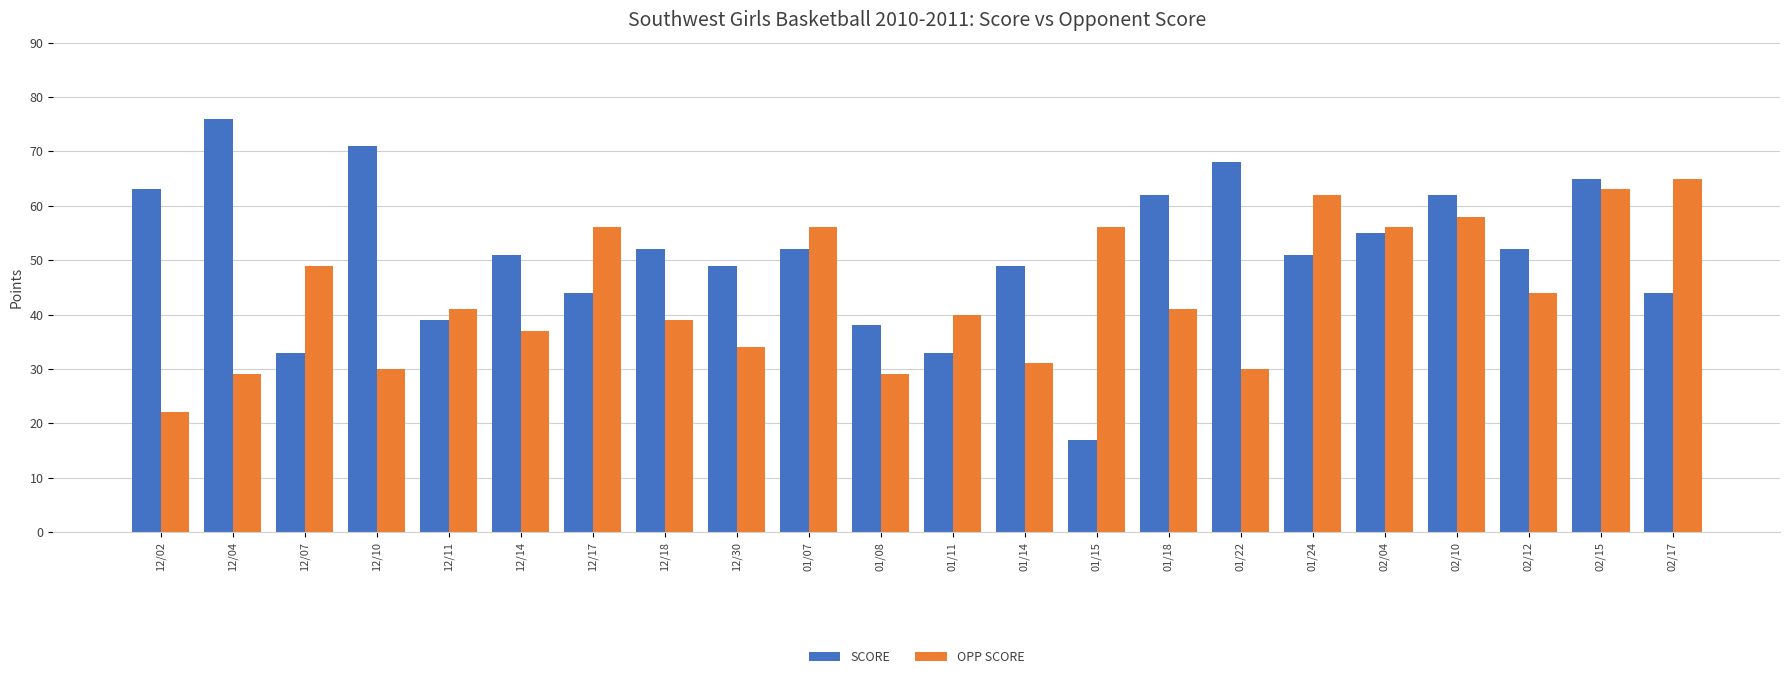

Between 12/04 and 01/14, which series saw the biggest shift?

SCORE